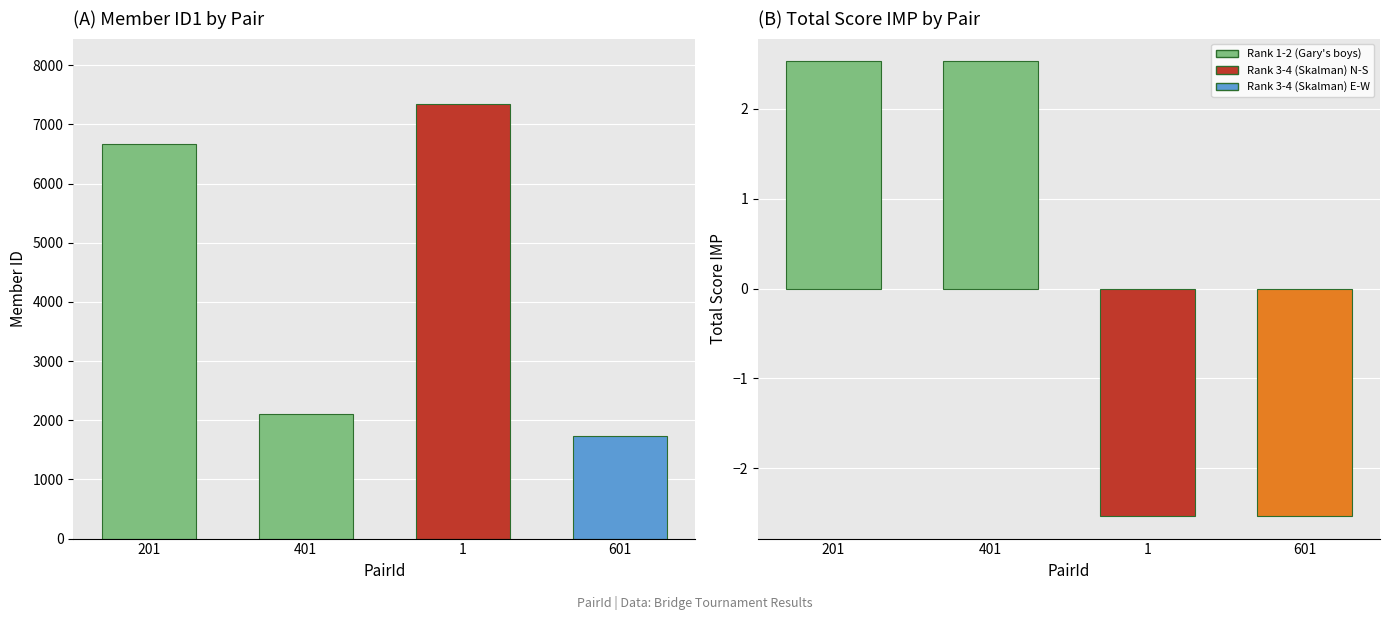

Reading right to left, what are all the values shown in this chart?

MemberID1: 601=1729.0	1=7349.0	401=2112.0	201=6662.0
TotalScoreIMP: 601=-2.5	1=-2.5	401=2.5	201=2.5